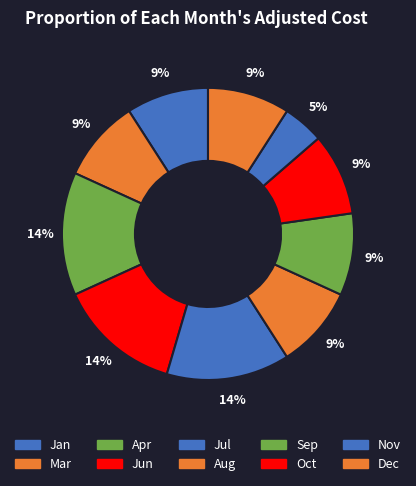

To the nearest percent, what is the difference between the Jul and Sep slice percentages?

5%